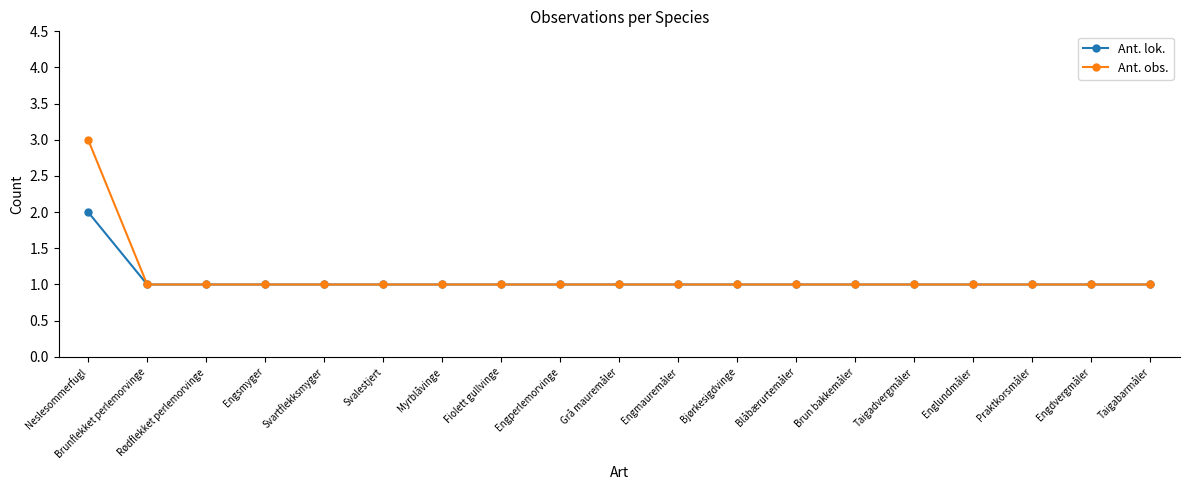

List the series in order of their overall mean, lowest first.

Ant. lok., Ant. obs.